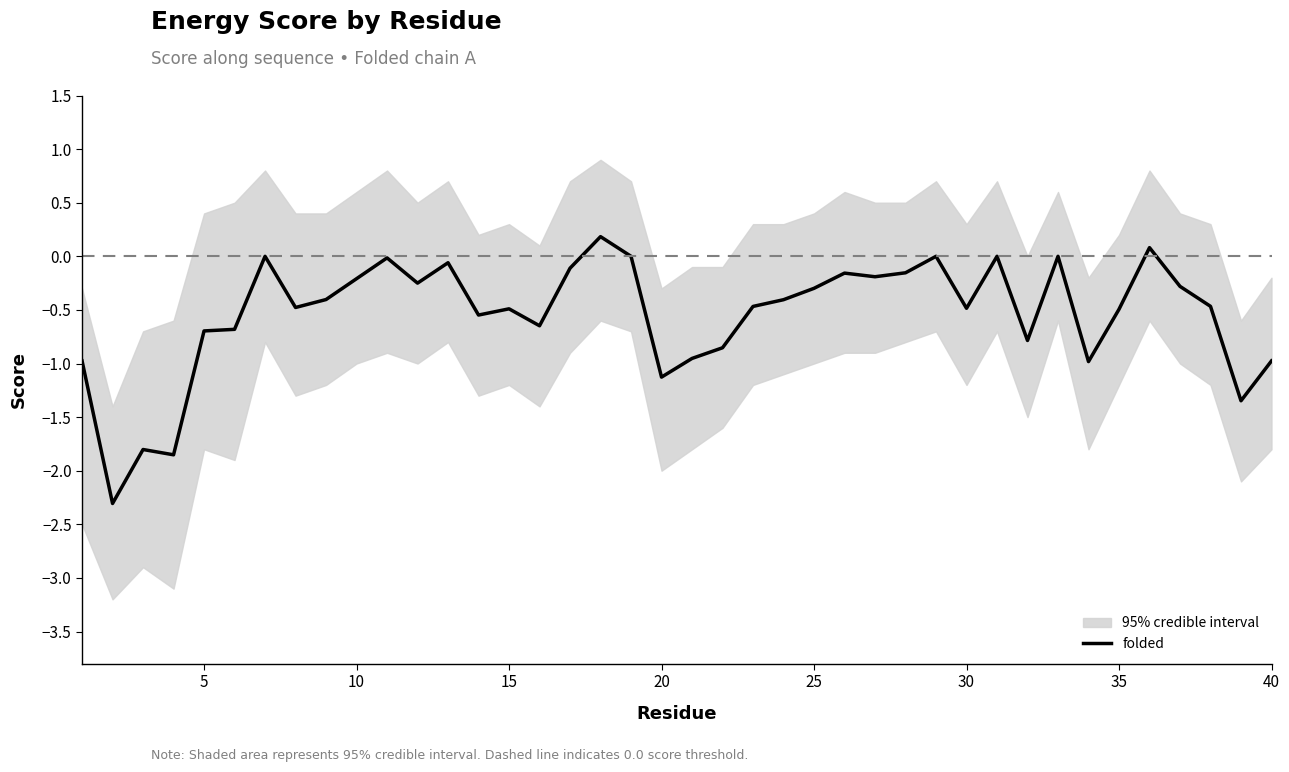

What is the minimum value for folded?

-2.3